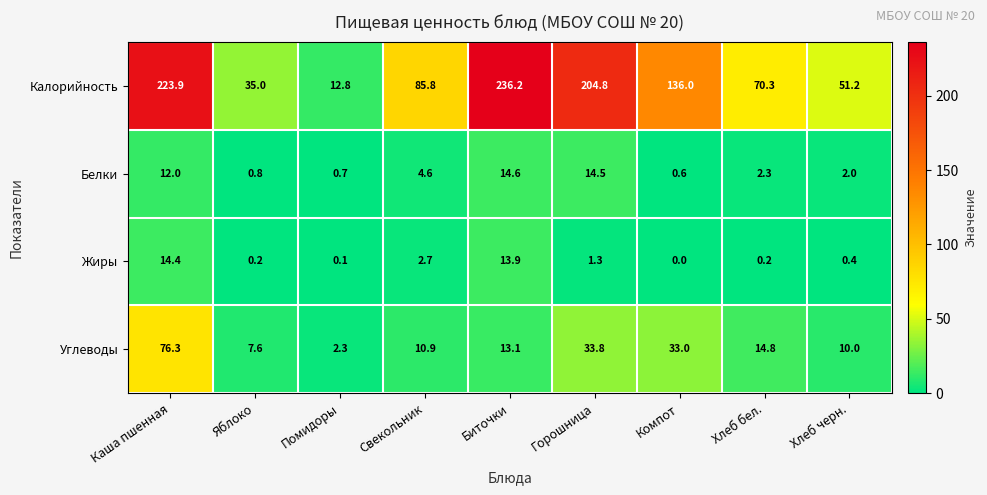

At which category is the sum across all series the highest?

Каша пшенная